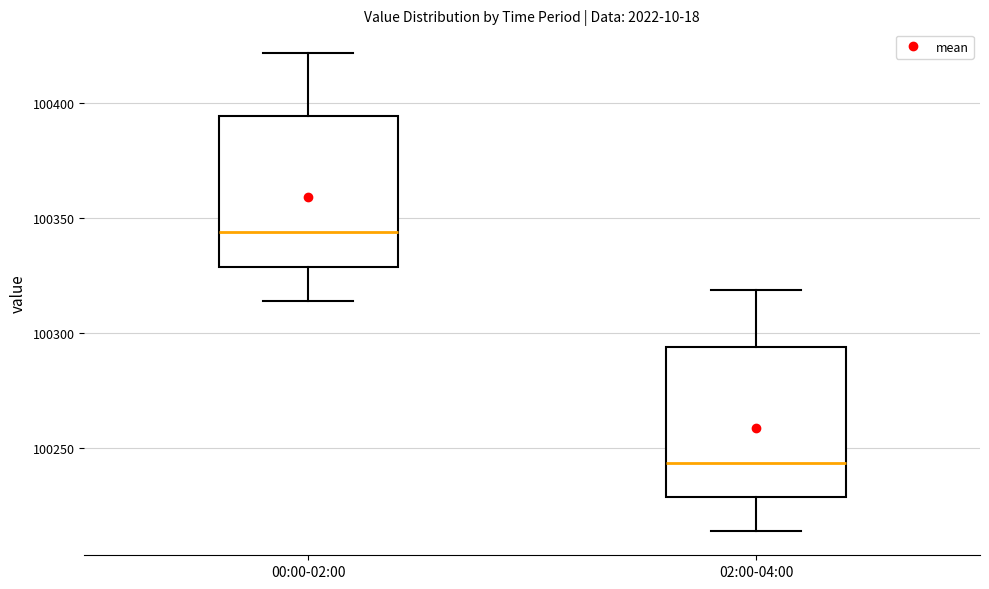

Where does the upper whisker of the box for 02:00-04:00 end on the y-axis? The values are not printed on the chart, so give them approximately, as read against the axis.

100320